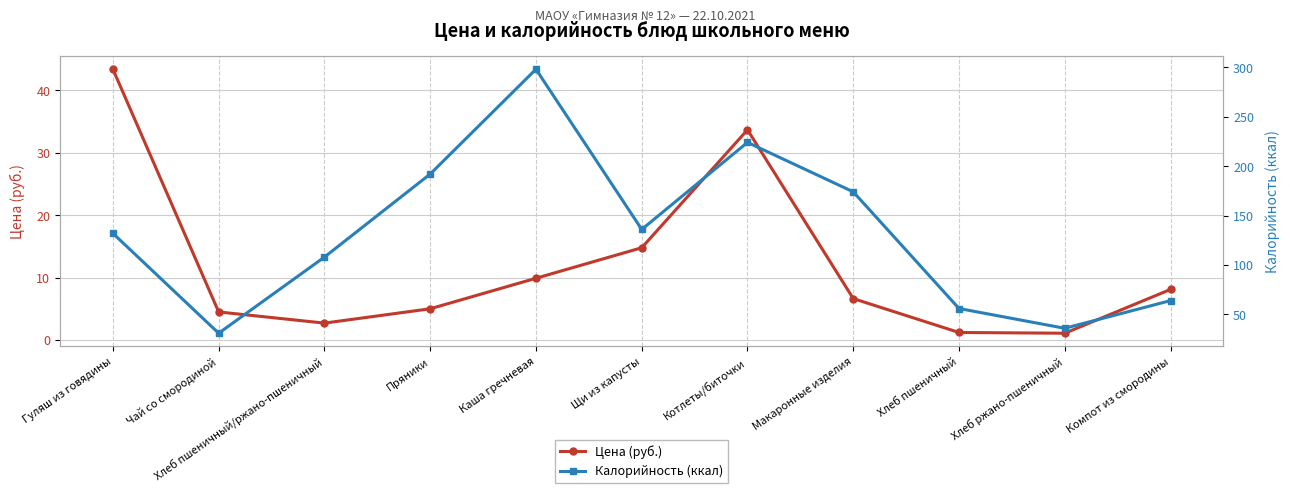

What is the sum of all Калорийность (ккал) values?

1451.0